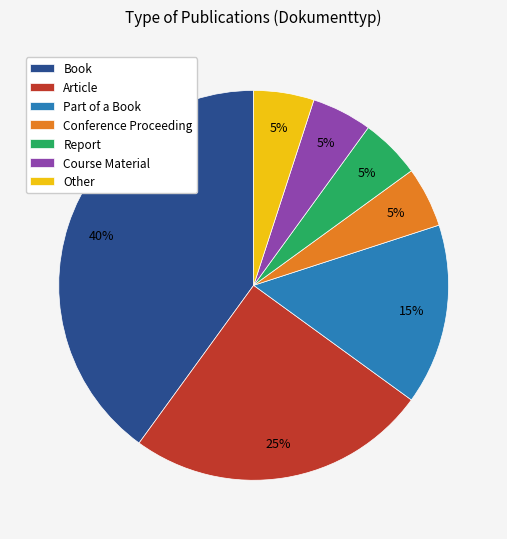

What percentage is the Course Material slice, to the nearest percent?

5%